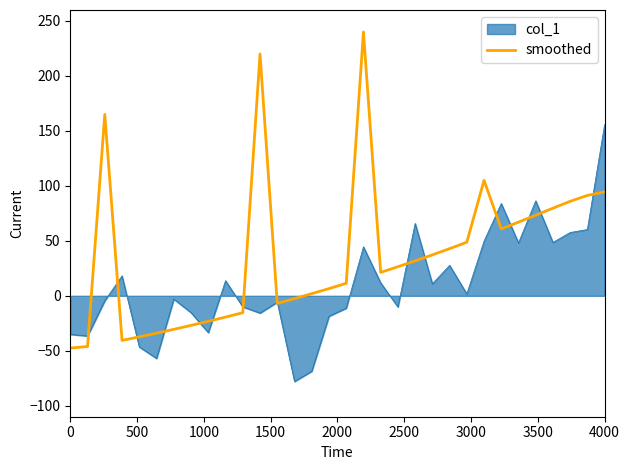

List the series in order of their peak value, lowest first.

col_1, smoothed